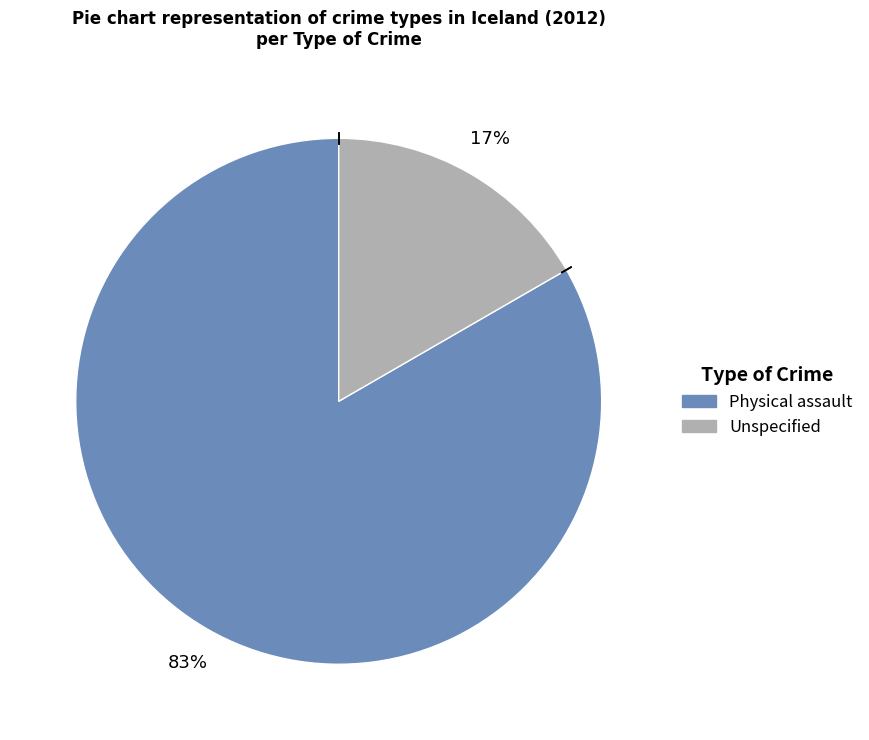

Does any single category account for the majority?

Yes